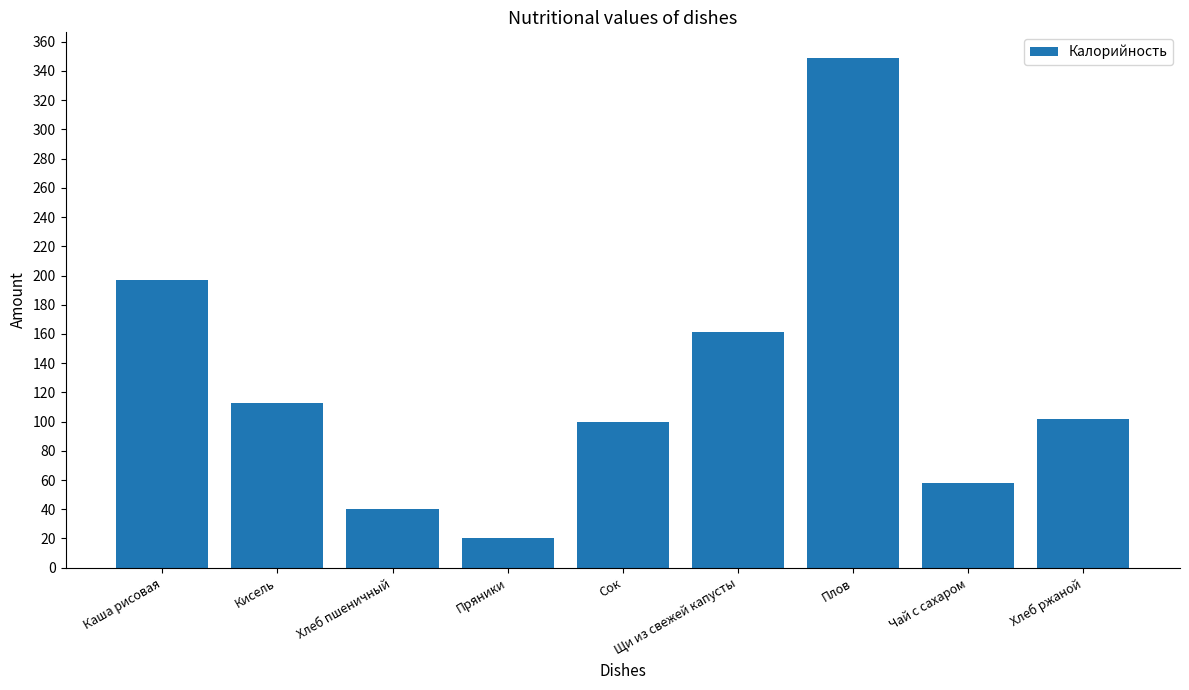

What is the label of the 7th bar from the right?

Хлеб пшеничный